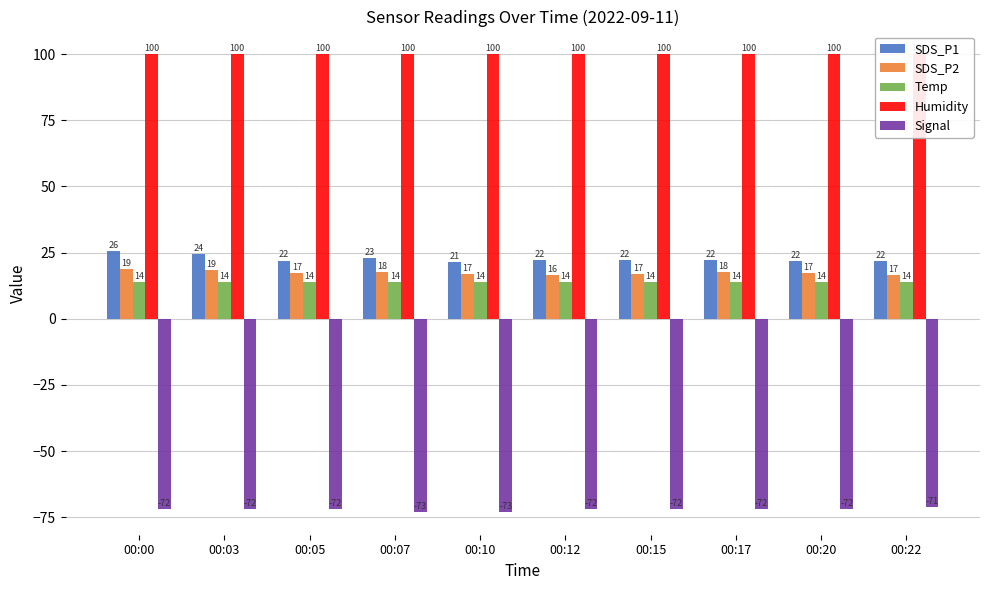

Between 00:05 and 00:00, which is larger?

00:00